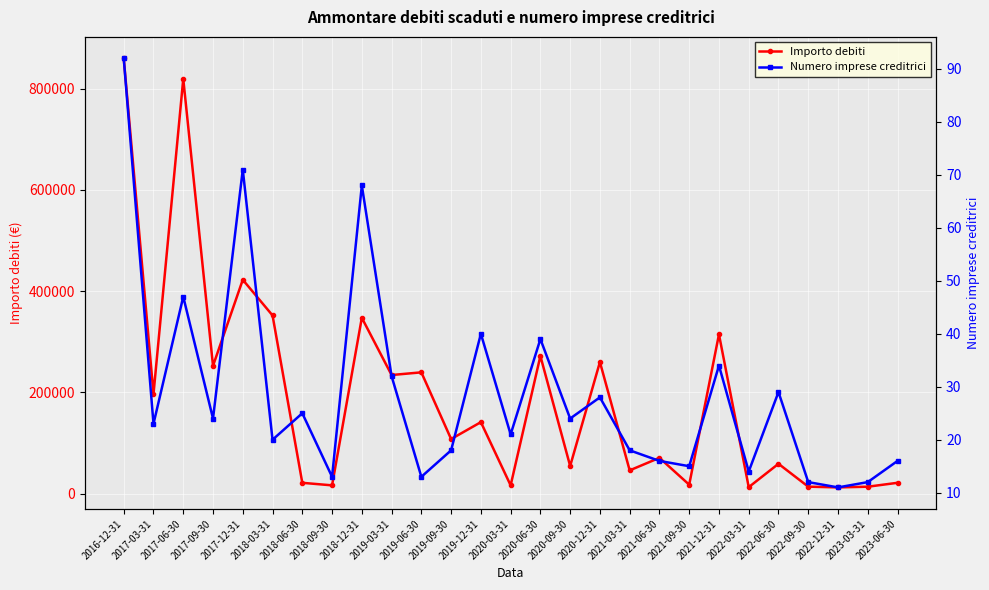

What is the sum of the Numero imprese creditrici values at 2022-03-31 and 2021-06-30?

30.0